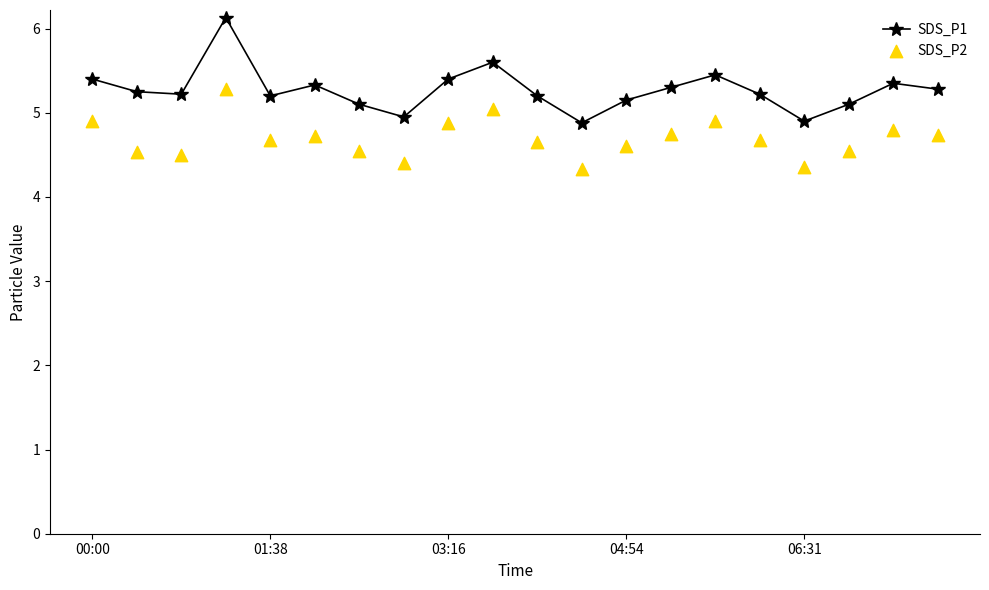

In SDS_P1, how many points are lower than both neighbors (excluding endpoints)?

5